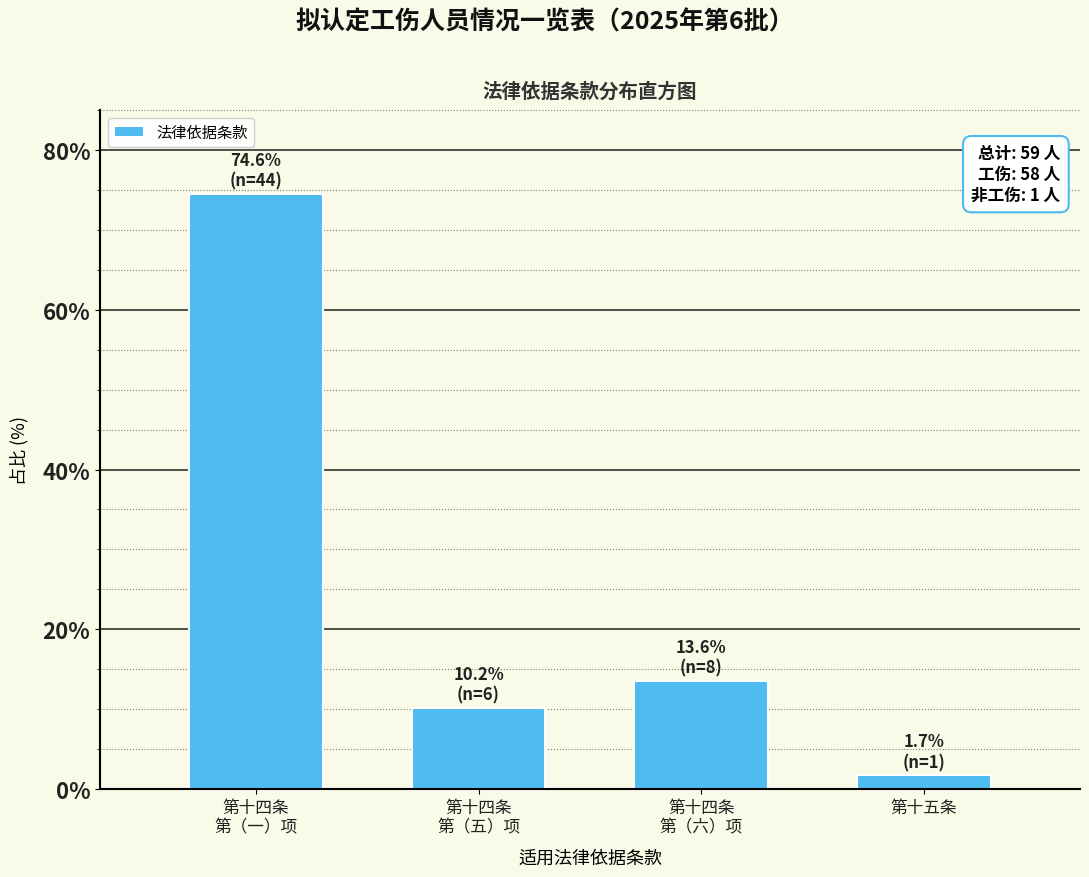

Reading left to right, list all the values displayed in this chart.

74.6	10.2	13.6	1.7